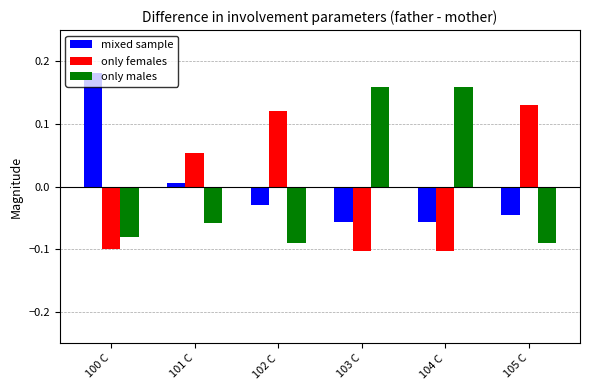

Which category has the highest value across all series?

100 C